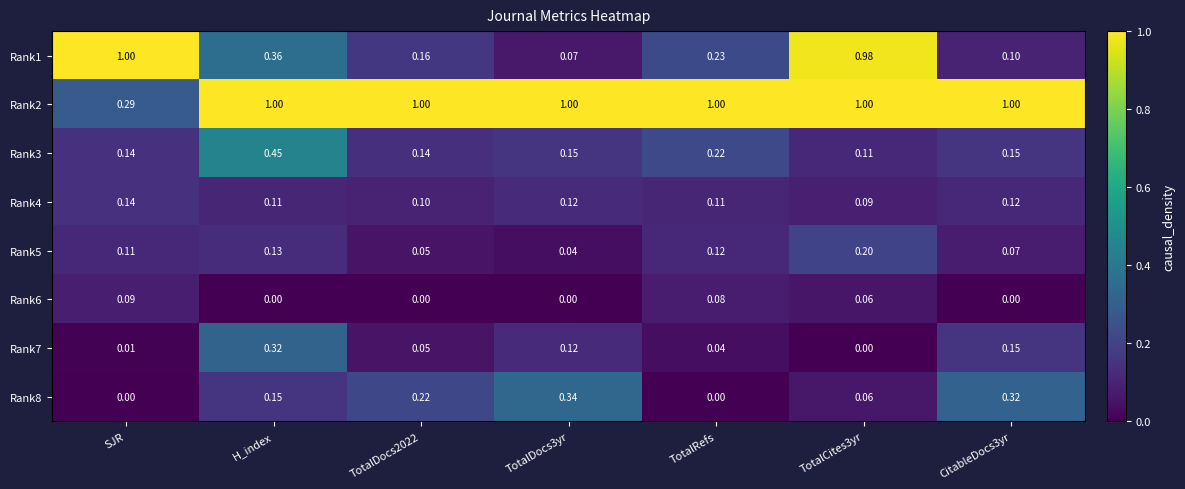

What is the total value across all series at TotalRefs?

1.8